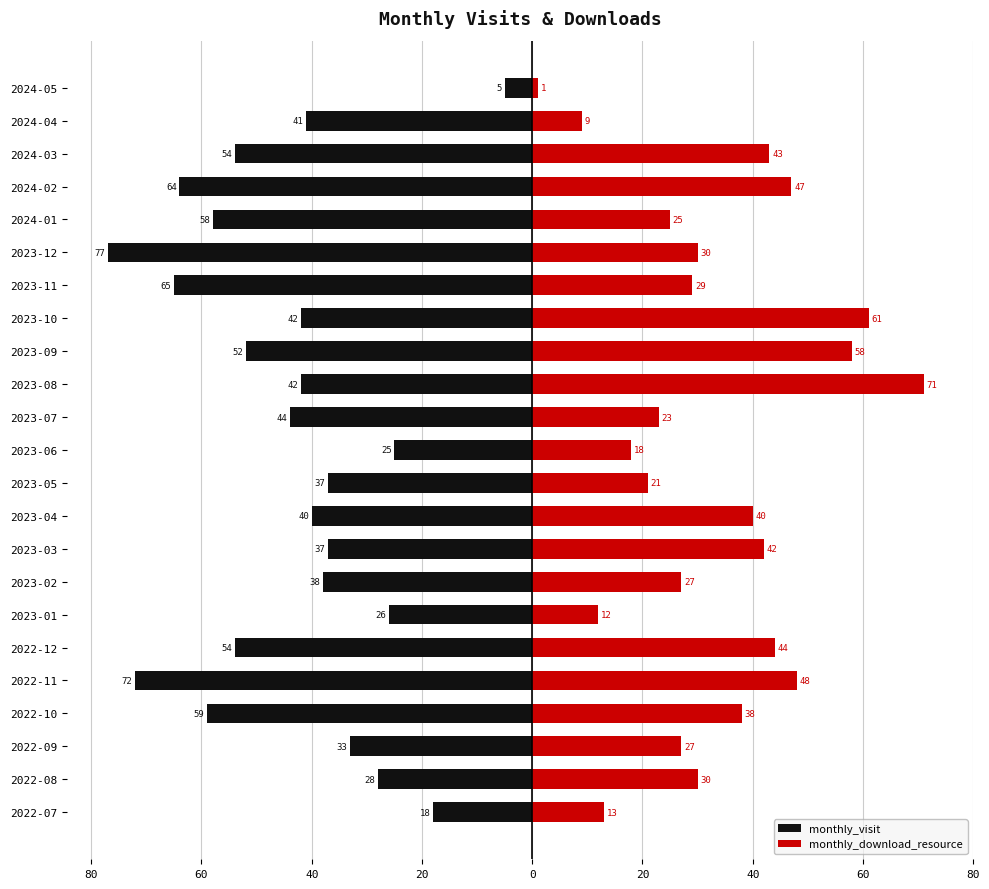

Are the bars grouped side by side (vs. stacked)?

Yes